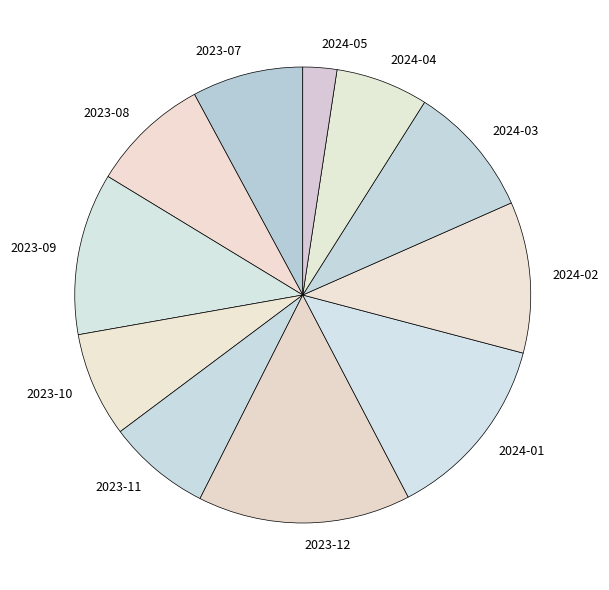

Which slice is the largest?

2023-12